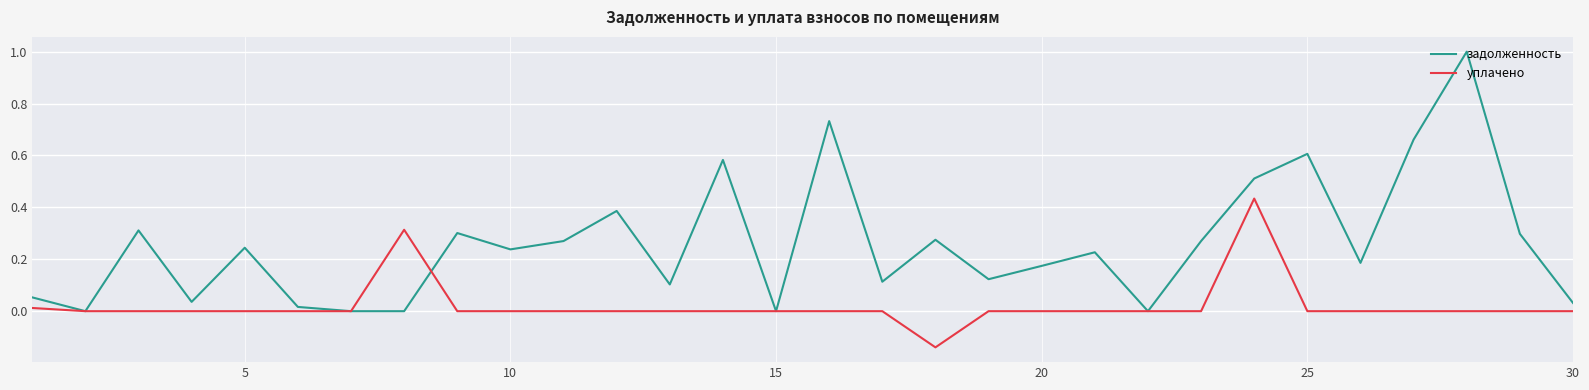

Which series has the widest spread of values?

задолженность